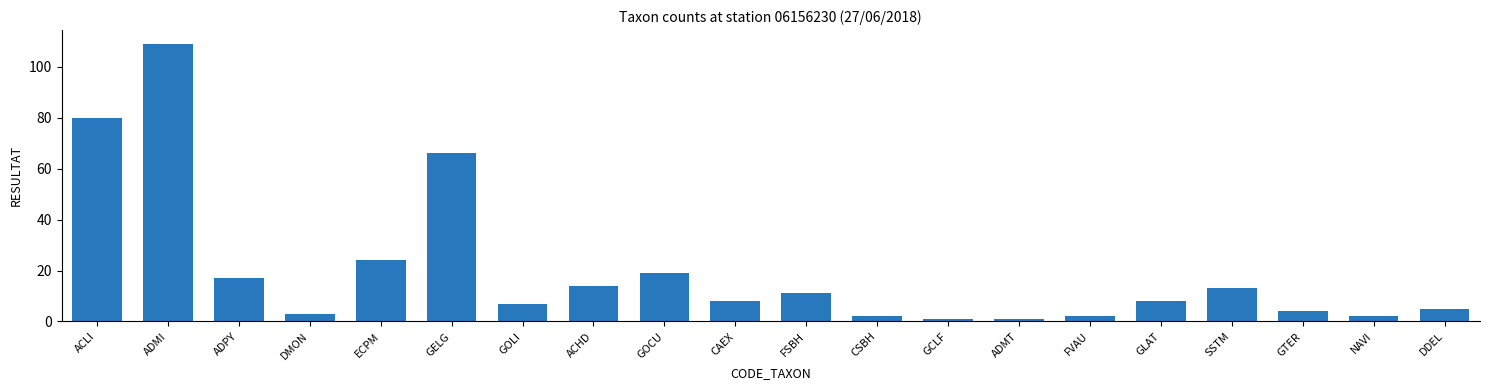

True or false: the data shows 14 at CAEX.

False